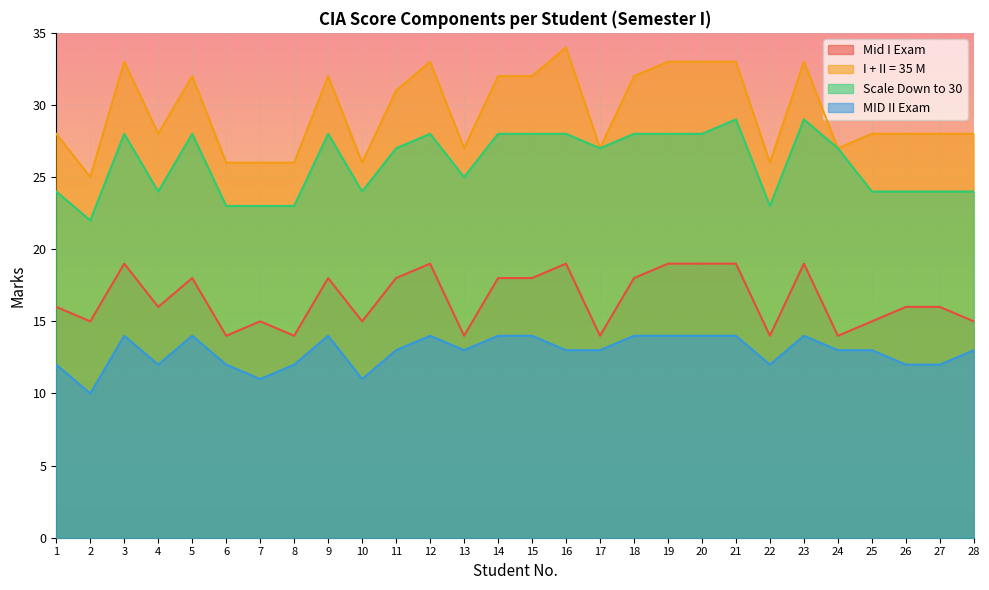

At which category is the sum across all series the highest?

21